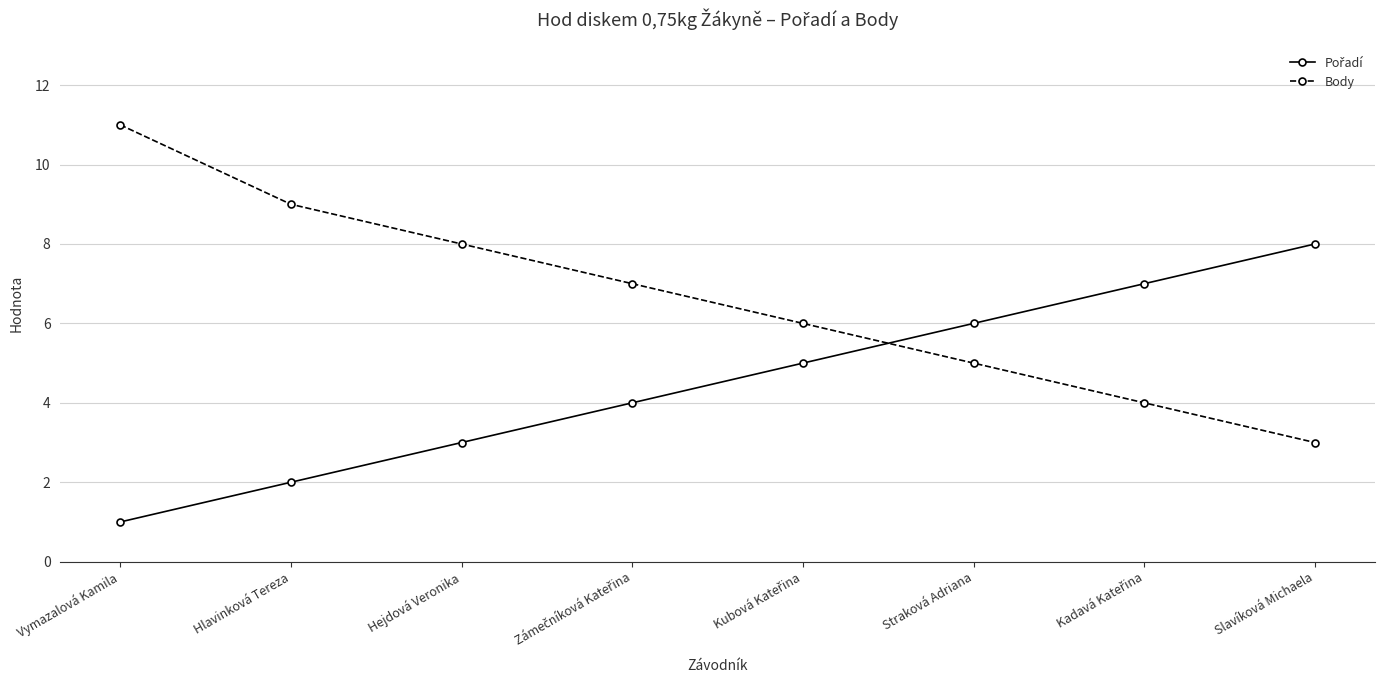

Which category has the lowest value in the Body series?

Slavíková Michaela